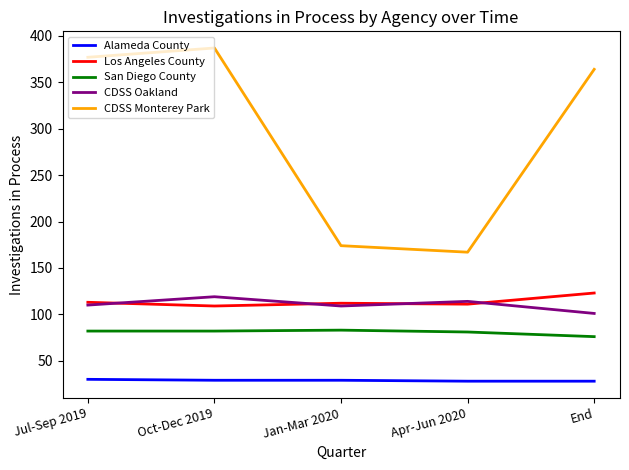

Read the San Diego County value at Jan-Mar 2020.

83